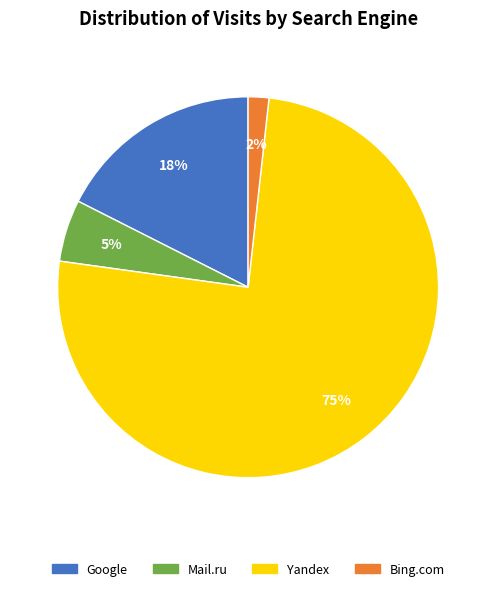

To the nearest percent, what portion does Google represent?

18%